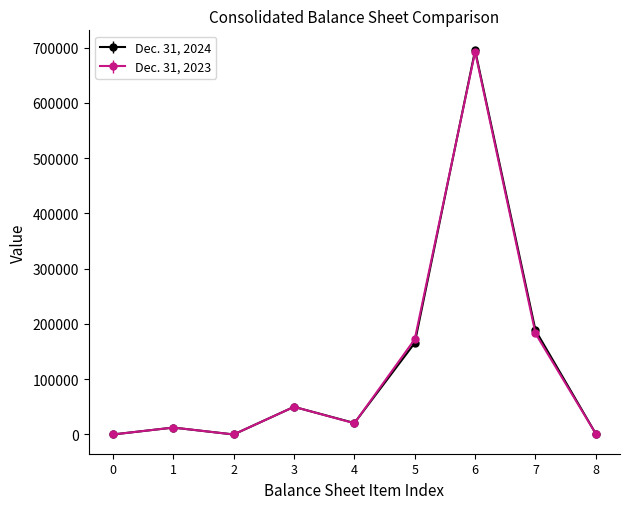

At which category is the sum across all series the highest?

6